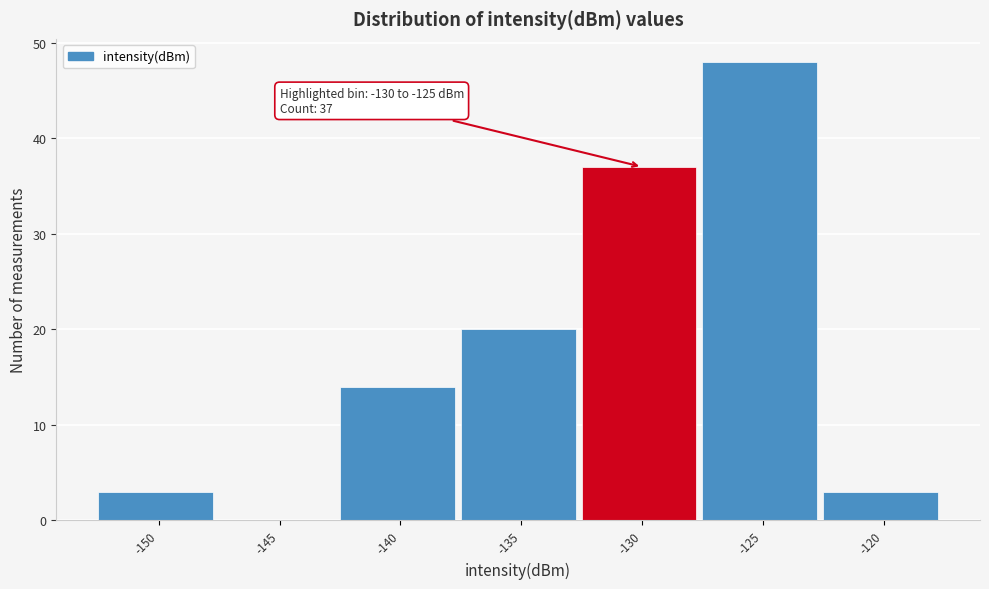

Reading right to left, extract all data points from this chart.

-120=3	-125=48	-130=37	-135=20	-140=14	-145=0	-150=3